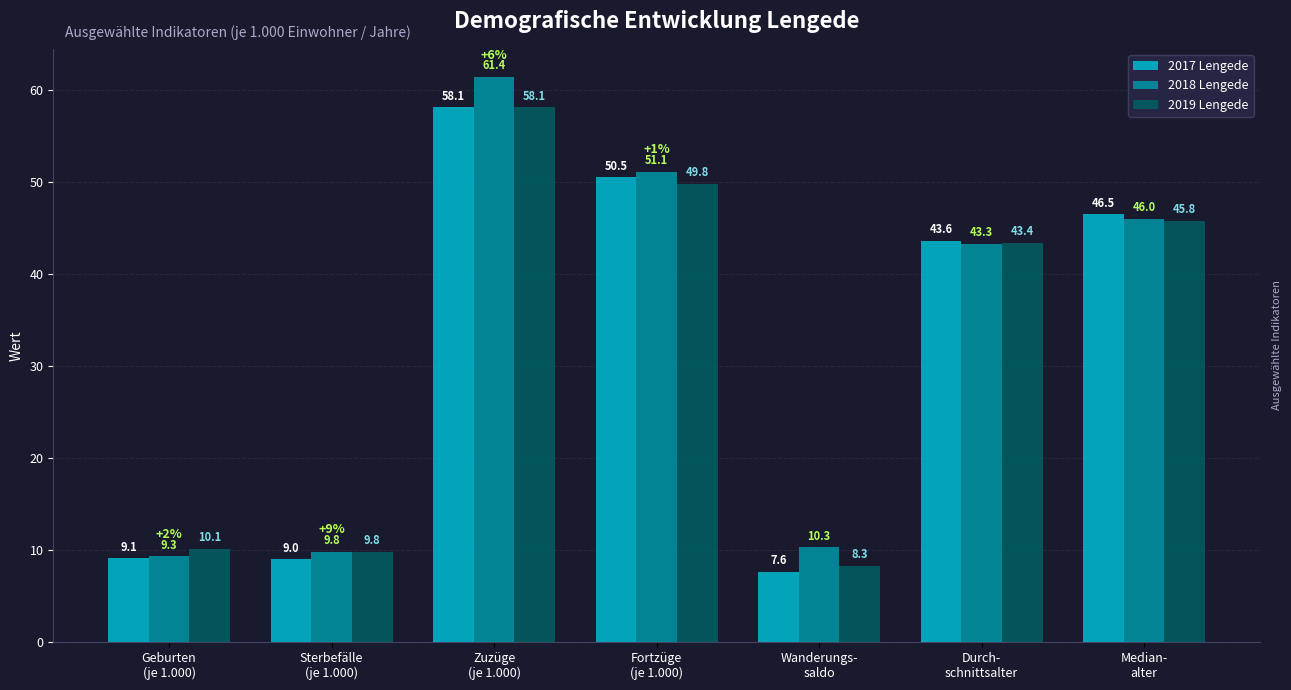

What is the average value of the 2017 Lengede series?

32.1